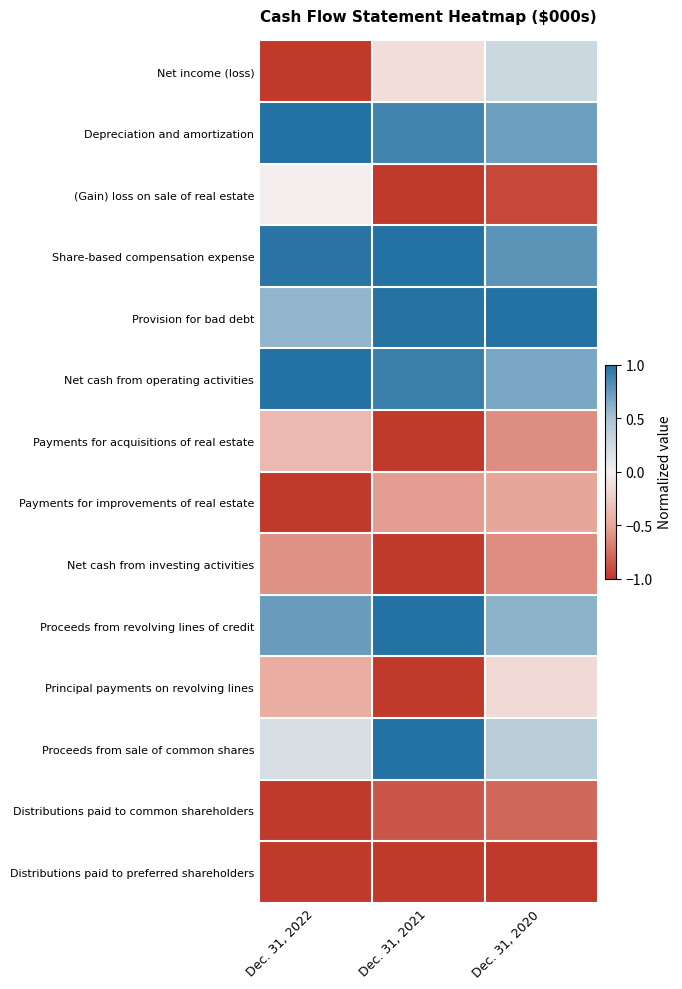

Between Dec. 31, 2022 and Dec. 31, 2020, which is larger?

Dec. 31, 2020